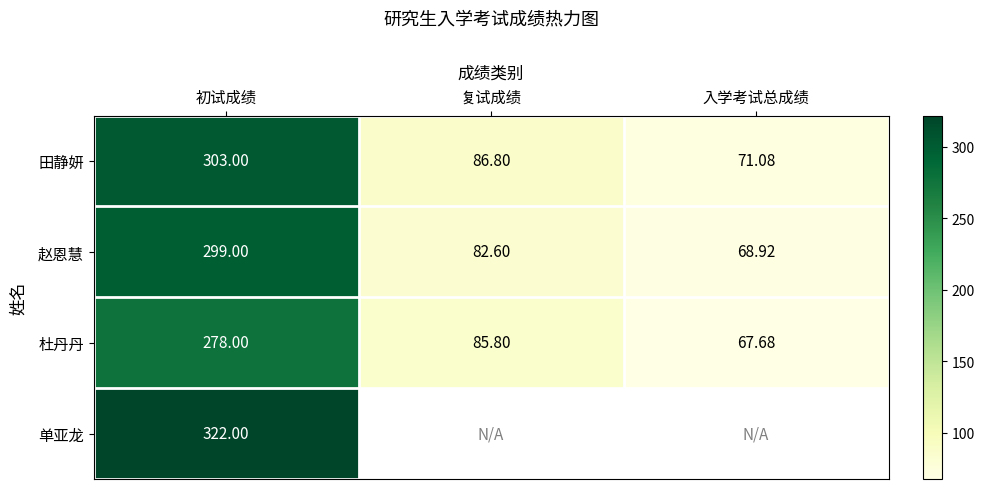

The 赵恩慧 series shows 68.9 at 入学考试总成绩. True or false?

True